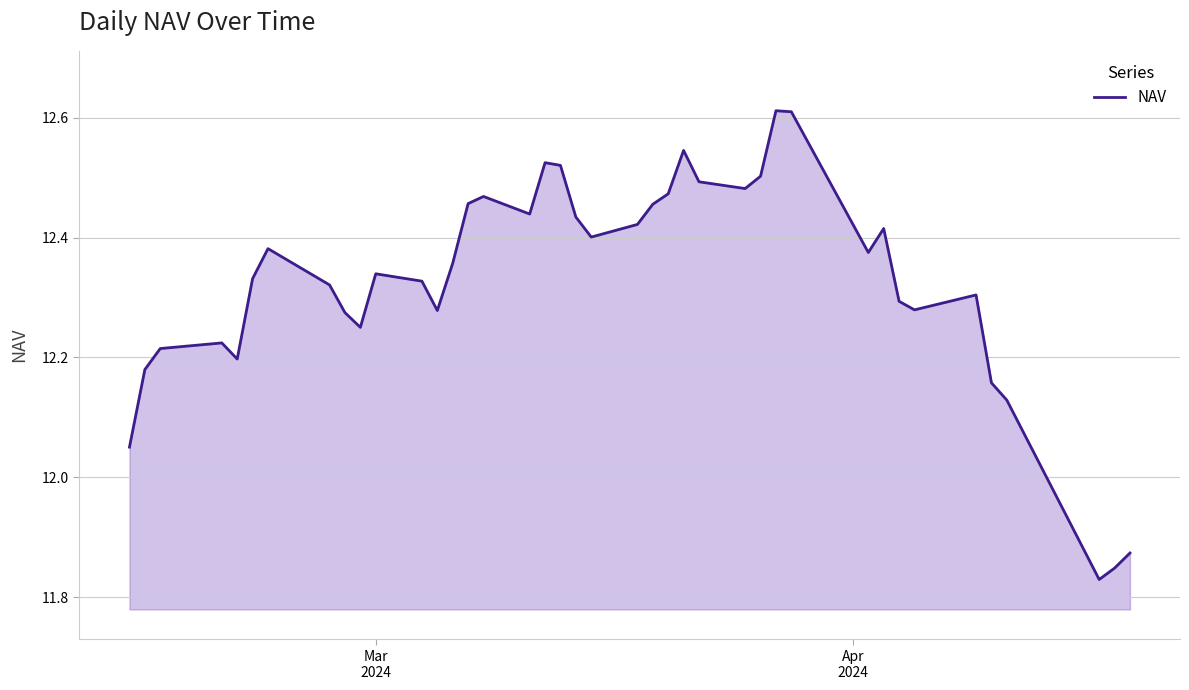

What is the difference between the maximum and minimum values?

0.8